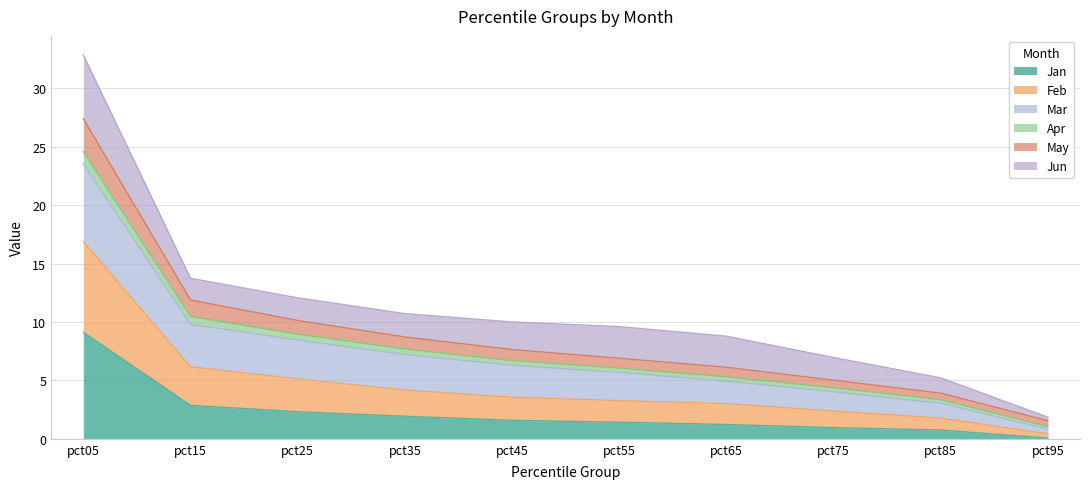

At which category is the sum across all series the highest?

pct05